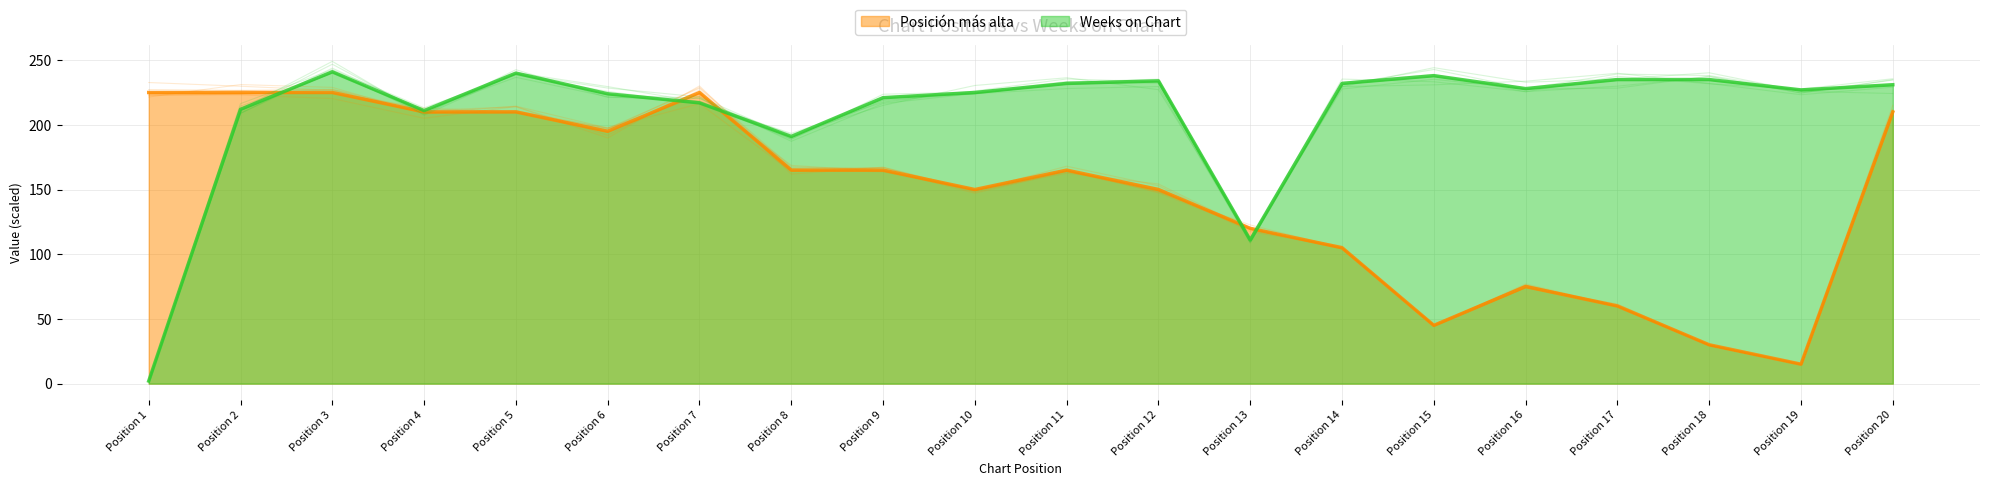

Where do Posición más alta and Weeks on Chart first cross each other?

2 and 3